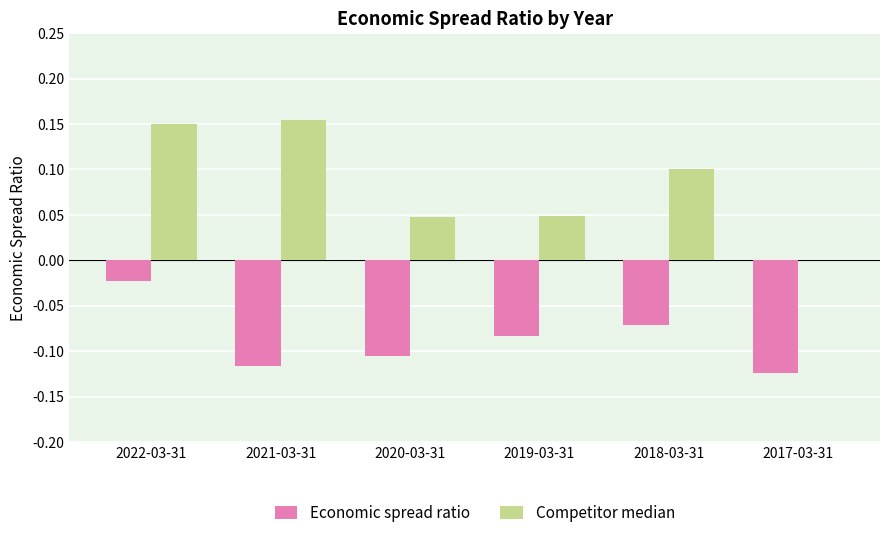

At which category does the chart reach its peak across all series?

2021-03-31